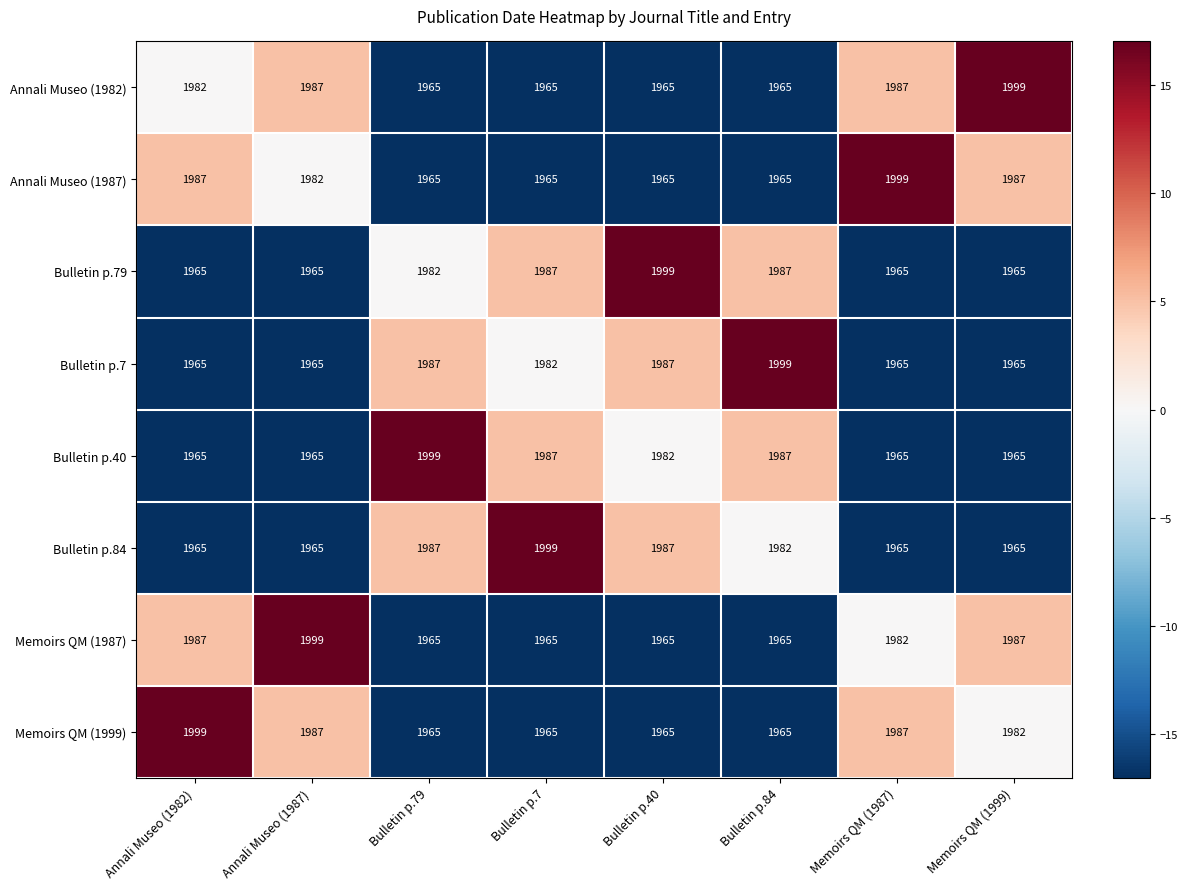

What is the spread (max minus min) of values at Bulletin p.7?

34